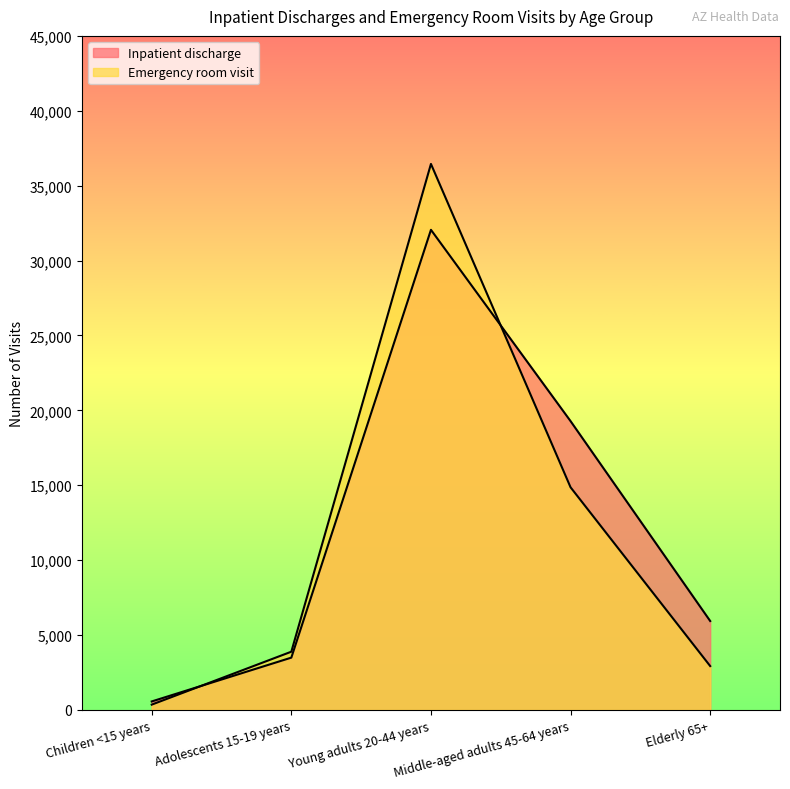

What is the difference between the second highest and second lowest values in the Emergency room visit series?

11933